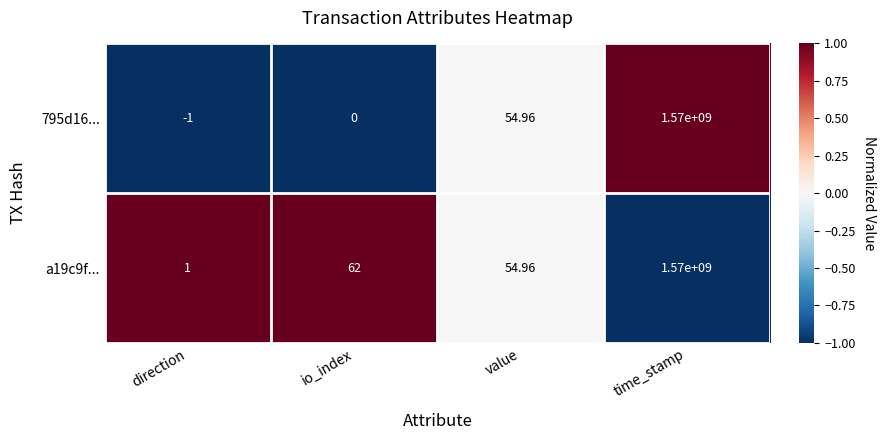

At which label does 795d16... reach its minimum?

direction